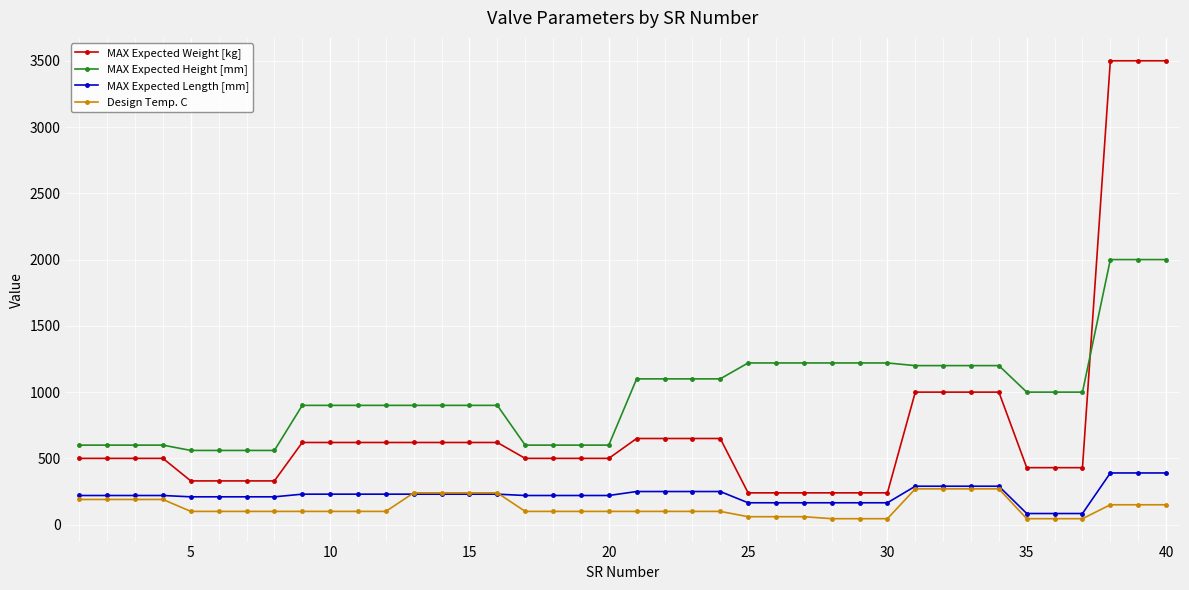

What is the greatest value displayed?

3500